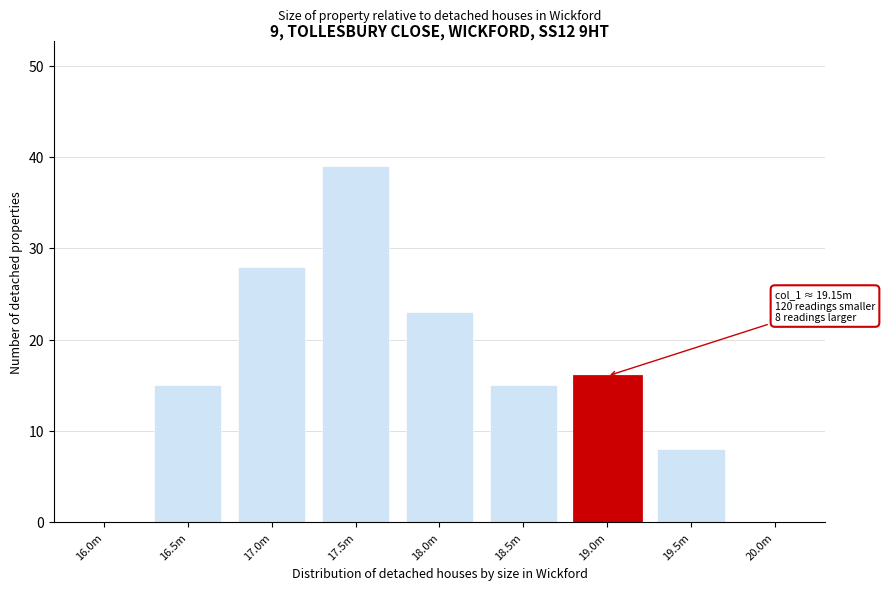

Reading left to right, transcribe all the data shown in this chart.

16.0m=0	16.5m=15	17.0m=28	17.5m=39	18.0m=23	18.5m=15	19.0m=16	19.5m=8	20.0m=0